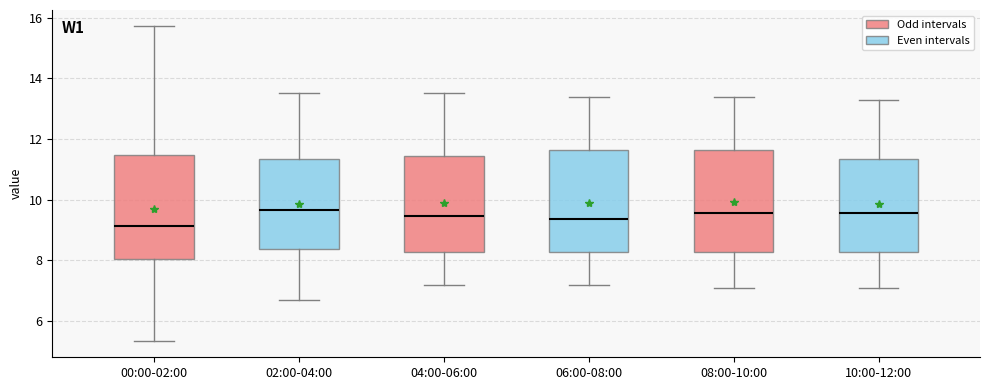

Where does the upper whisker of the box for 06:00-08:00 end on the y-axis? The values are not printed on the chart, so give them approximately, as read against the axis.

13.4